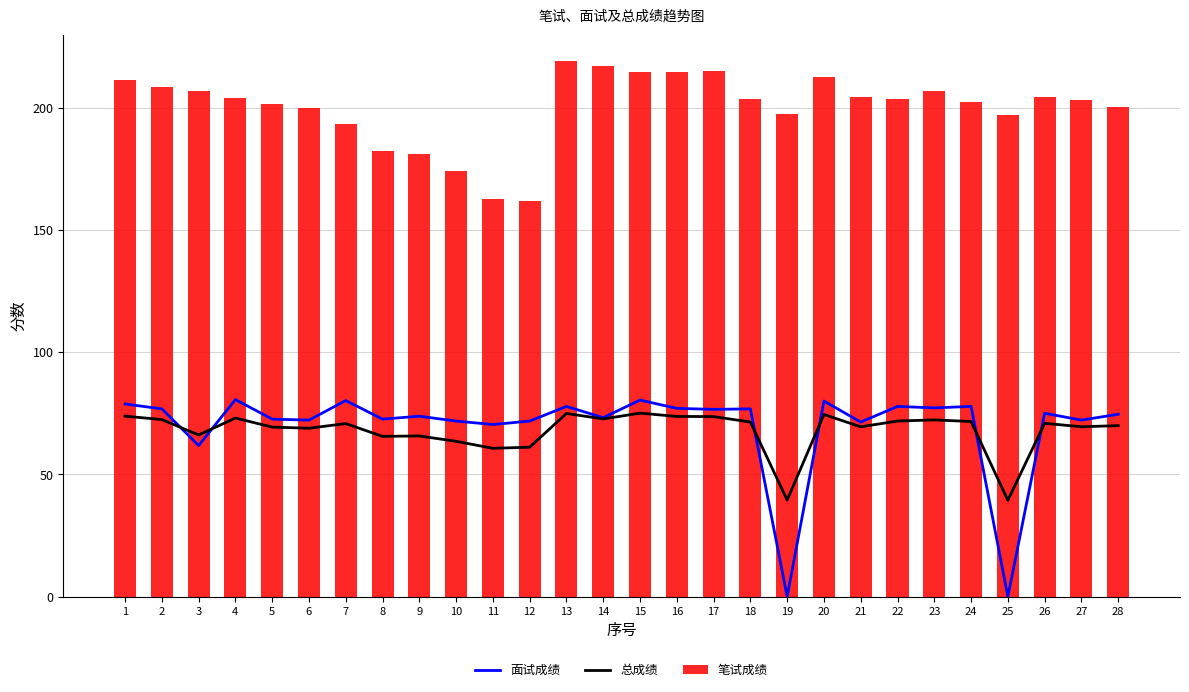

Between 27 and 11, which is larger?

27